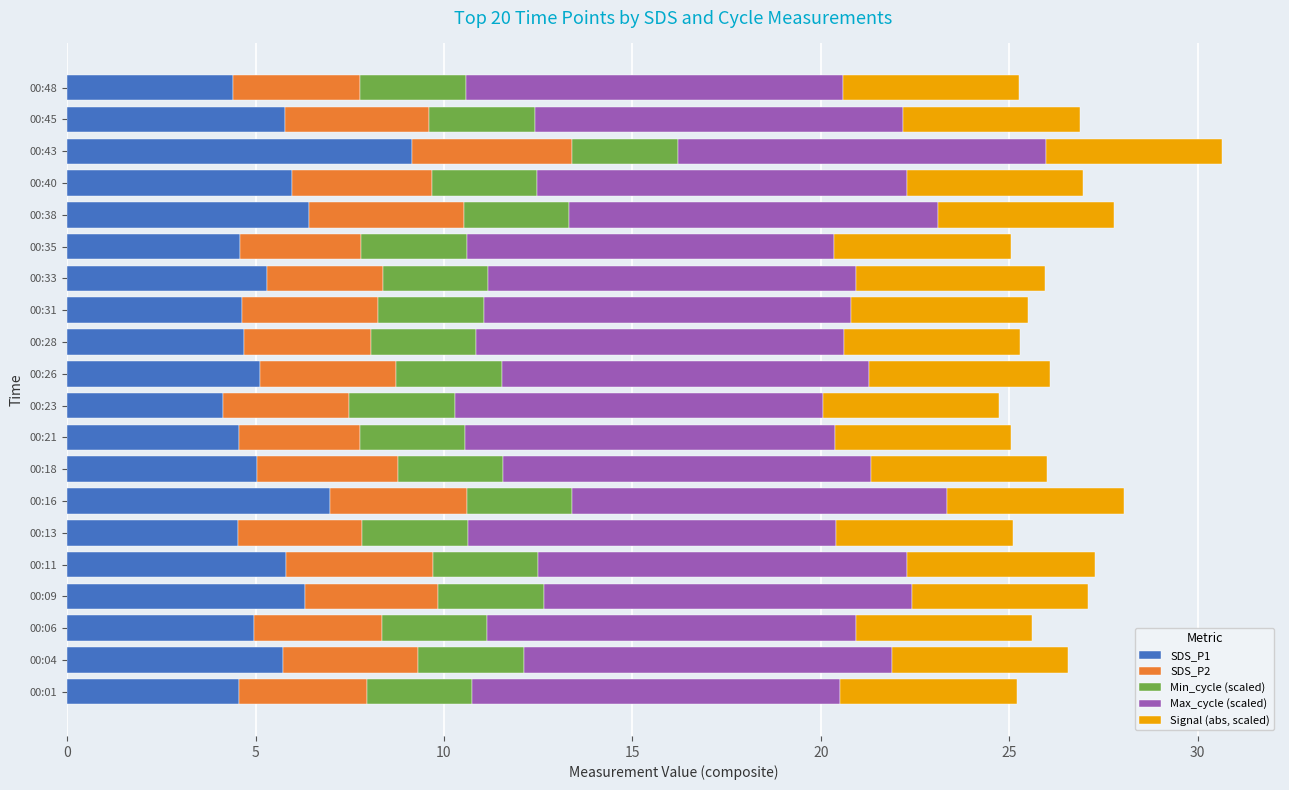

What is the lowest value of the SDS_P1 series?

4.1